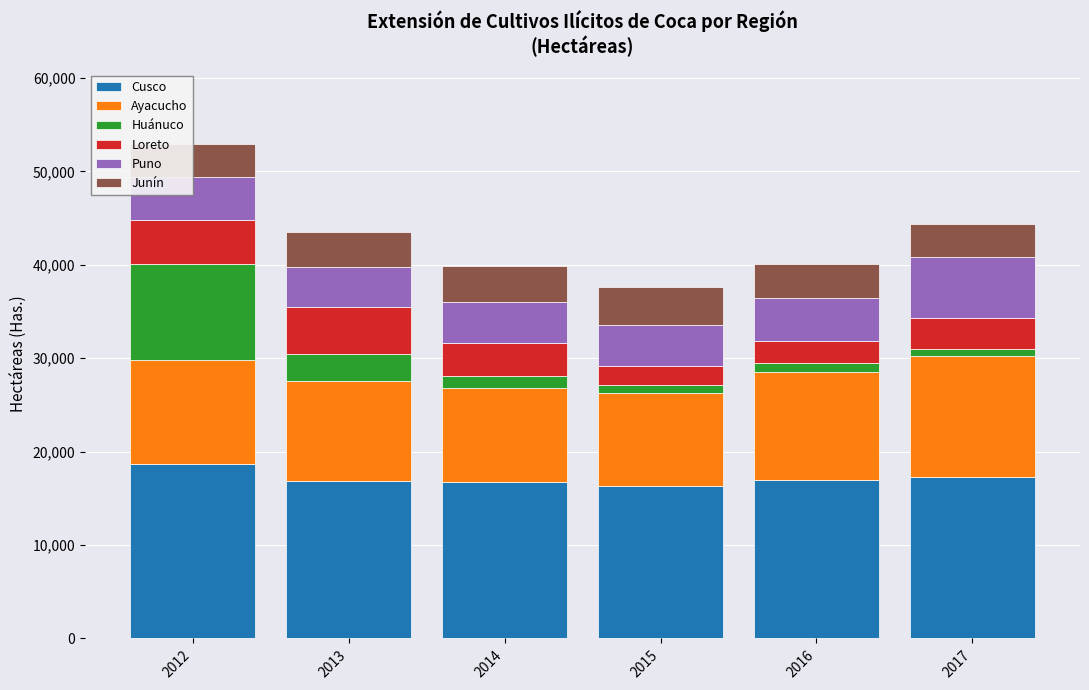

How many distinct data groups are displayed?

6